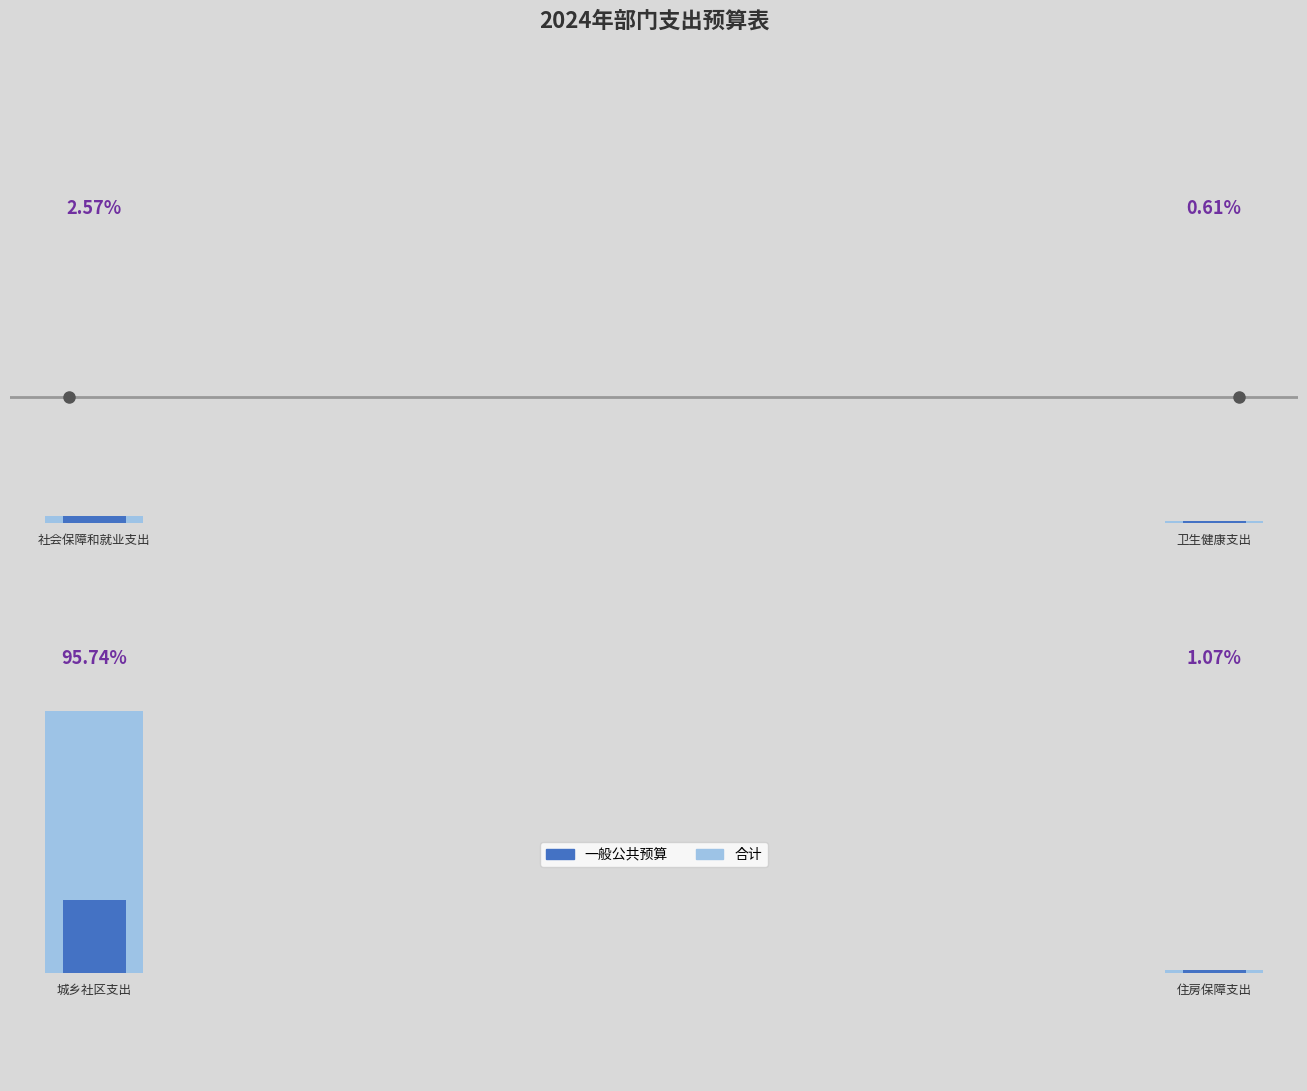

Reading left to right, list all the values displayed in this chart.

合计: 社会保障和就业支出=677157.4	卫生健康支出=161618.3	城乡社区支出=25205131.8	住房保障支出=280801.7
一般公共预算: 社会保障和就业支出=677157.4	卫生健康支出=161618.3	城乡社区支出=7011859.4	住房保障支出=280801.7